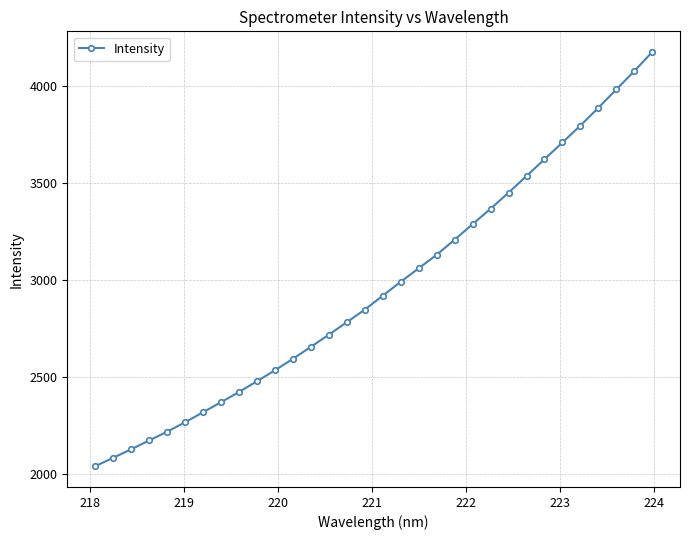

What is the value of the 31st point from the left?

4074.0